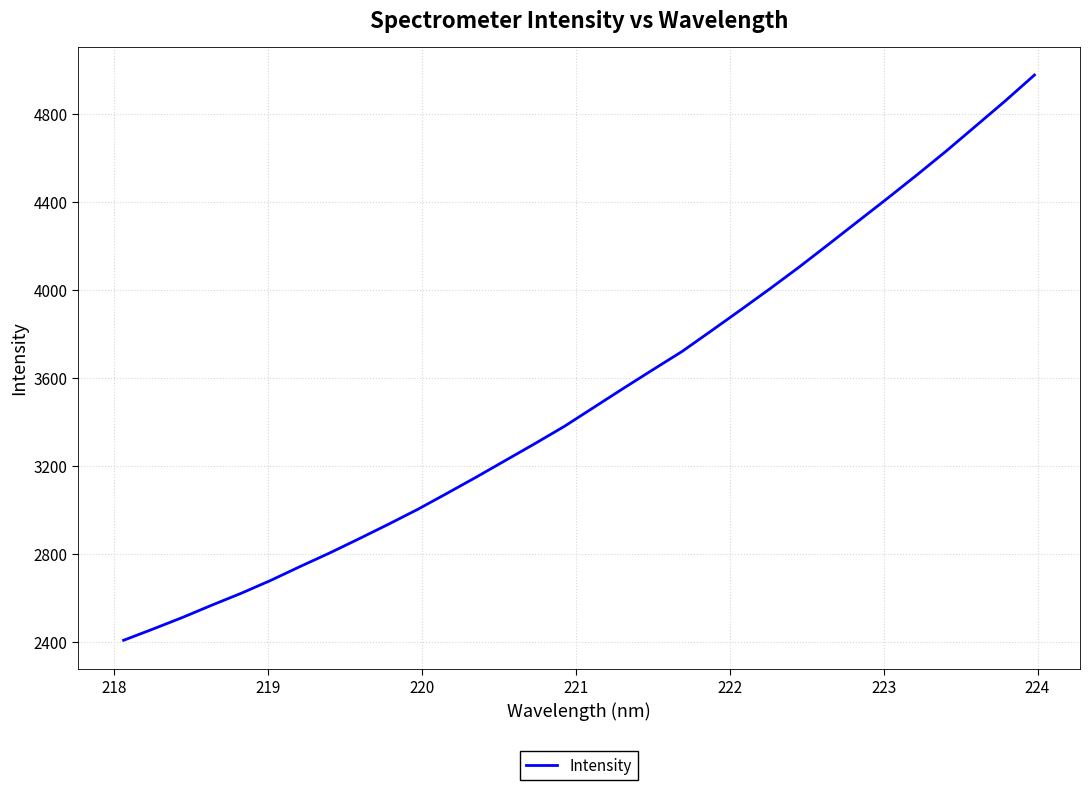

What is the maximum value shown in the chart?

4976.1